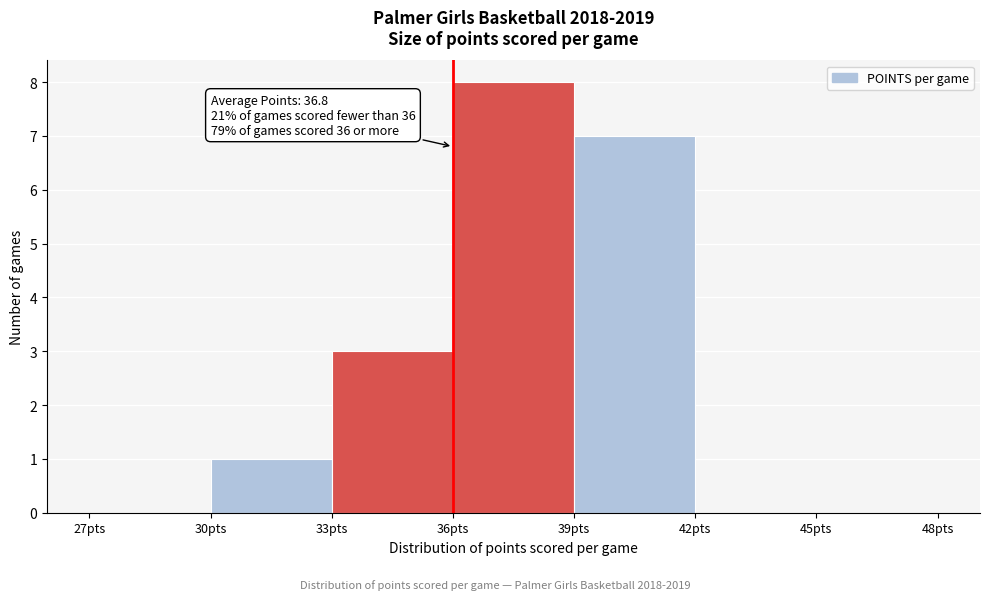

Which range on the x-axis has the tallest bar?

36 to 39